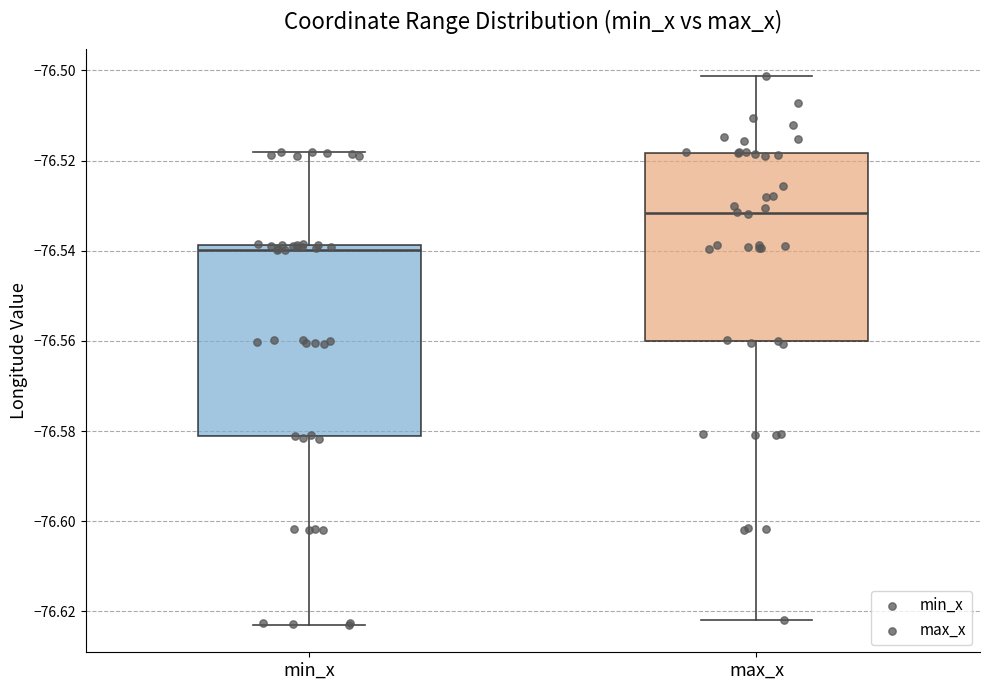

Which box's median line is the highest?

max_x